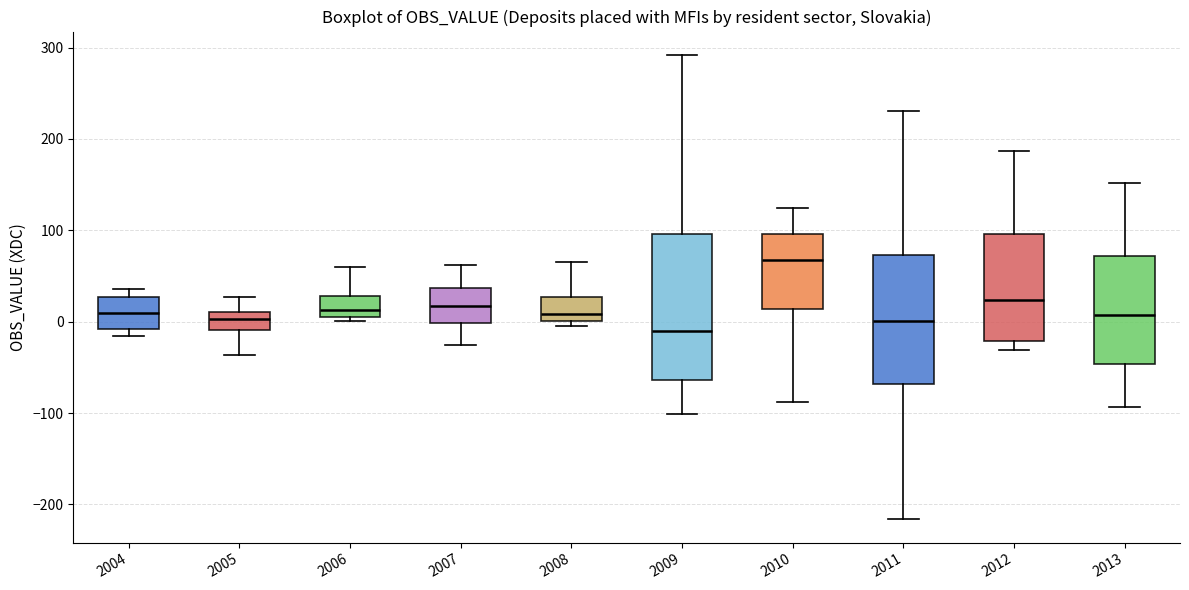

Reading left to right, transcribe this box plot: for each box, give where its median line is, the range the box spans, and where its two whiskers end, as read against the y-axis. The values are not printed on the chart, so give them approximately, as read against the axis.

2004: median 10, box -10 to 30, whiskers -20 to 40
2005: median 0, box -10 to 10, whiskers -40 to 30
2006: median 10 (just above the box's lower edge), box 10 to 30, whiskers 0 to 60
2007: median 20, box 0 to 40, whiskers -30 to 60
2008: median 10, box 0 to 30, whiskers -10 to 70
2009: median -10, box -60 to 100, whiskers -100 to 290
2010: median 70, box 10 to 100, whiskers -90 to 120
2011: median 0, box -70 to 70, whiskers -220 to 230
2012: median 20, box -20 to 100, whiskers -30 to 190
2013: median 10, box -50 to 70, whiskers -90 to 150